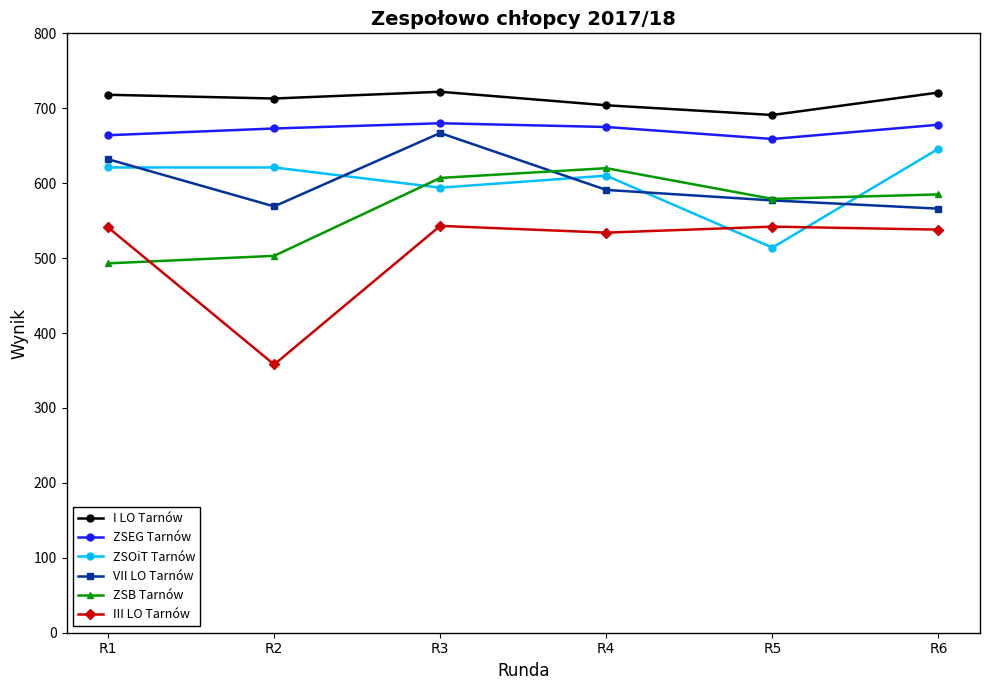

What is the value of the ZSEG Tarnów point at the 1st from the left?

664